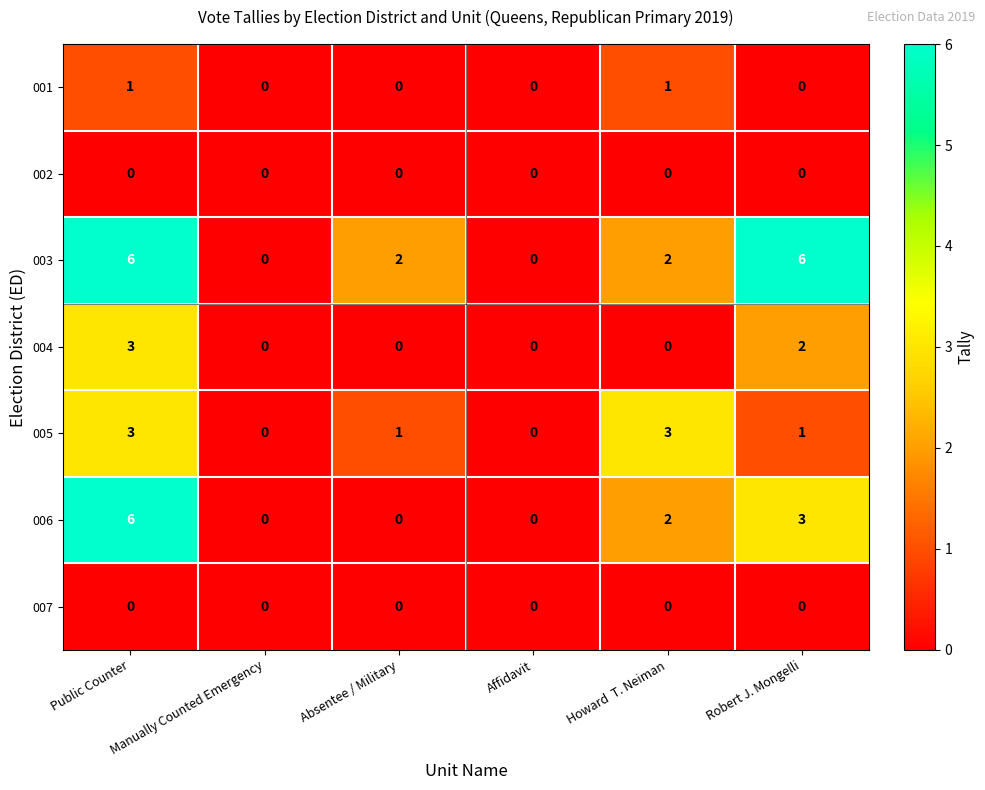

How many categories are shown in the chart?

6